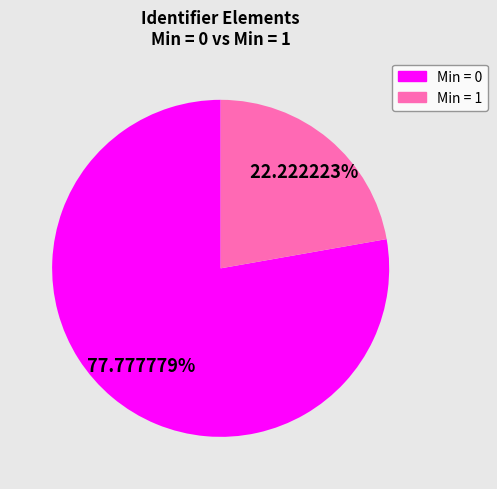

Is there any slice that represents more than half of the pie?

Yes